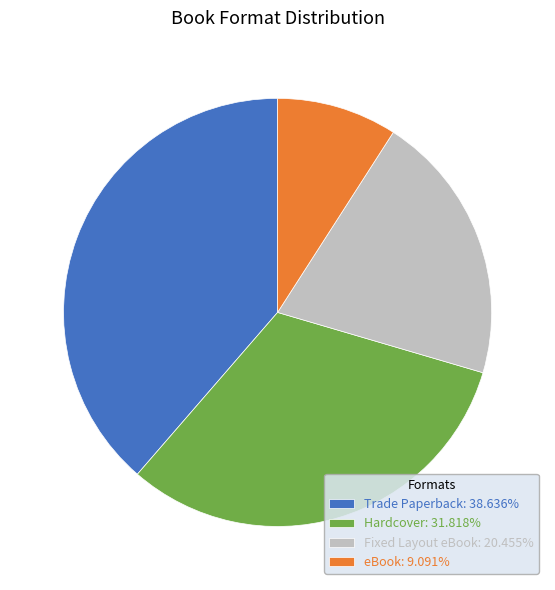

What is the ratio of the value at Fixed Layout eBook: 20.455% to the value at Trade Paperback: 38.636%?

0.5